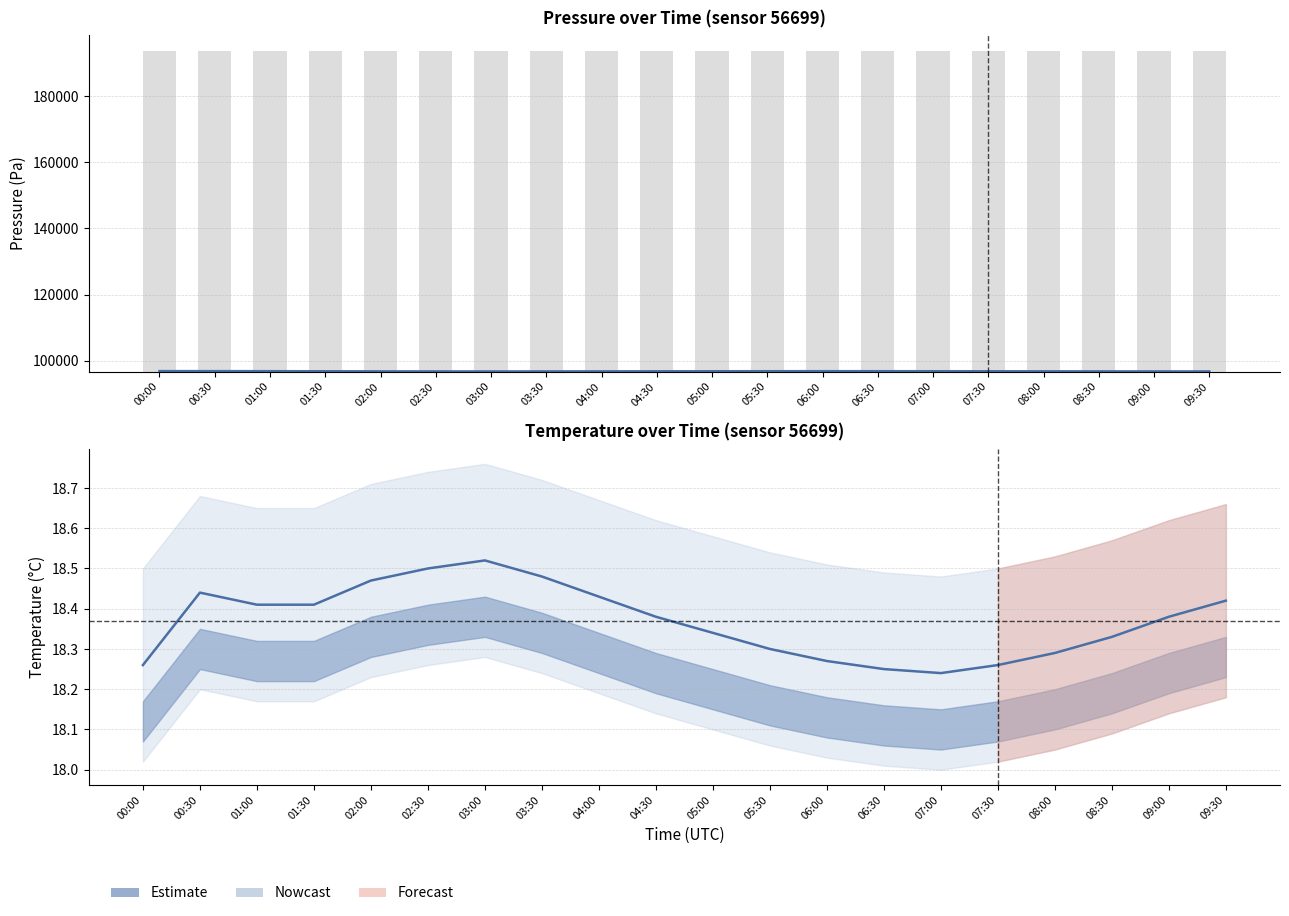

Which category has the highest value across all series?

00:00